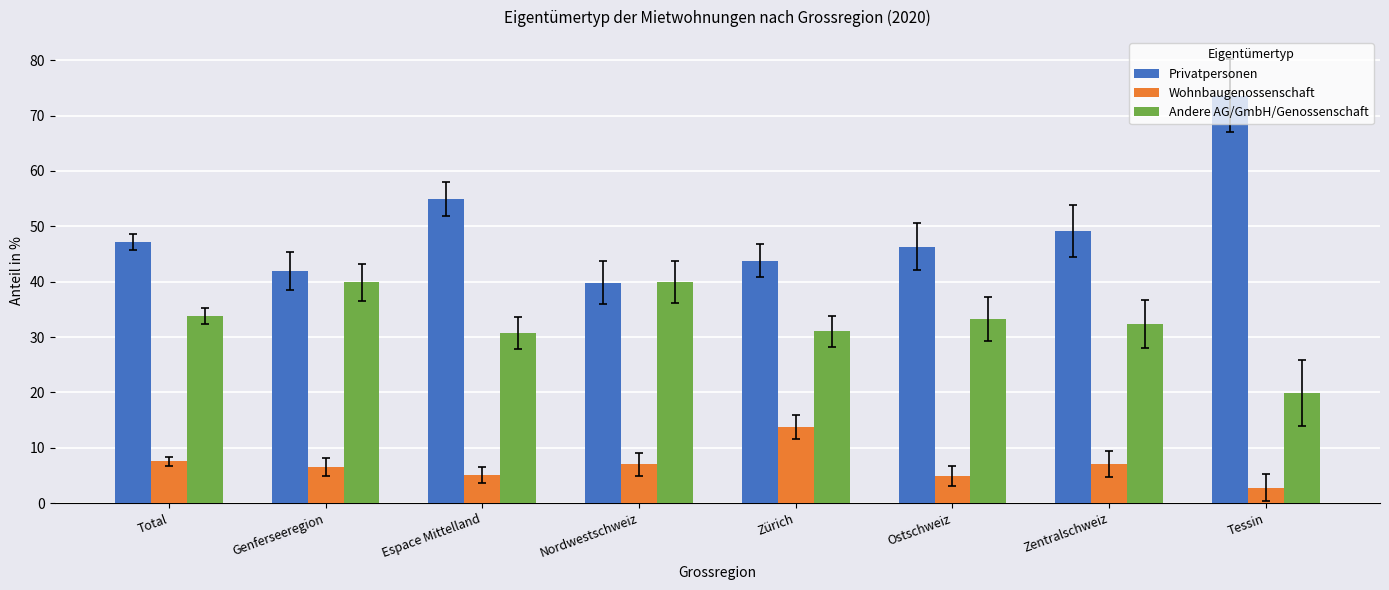

At which category does the chart reach its minimum across all series?

Tessin